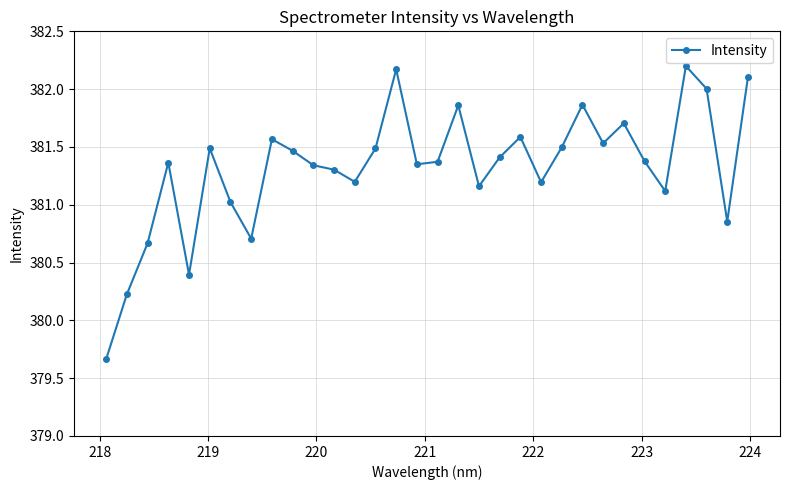

What is the maximum value shown in the chart?

382.2